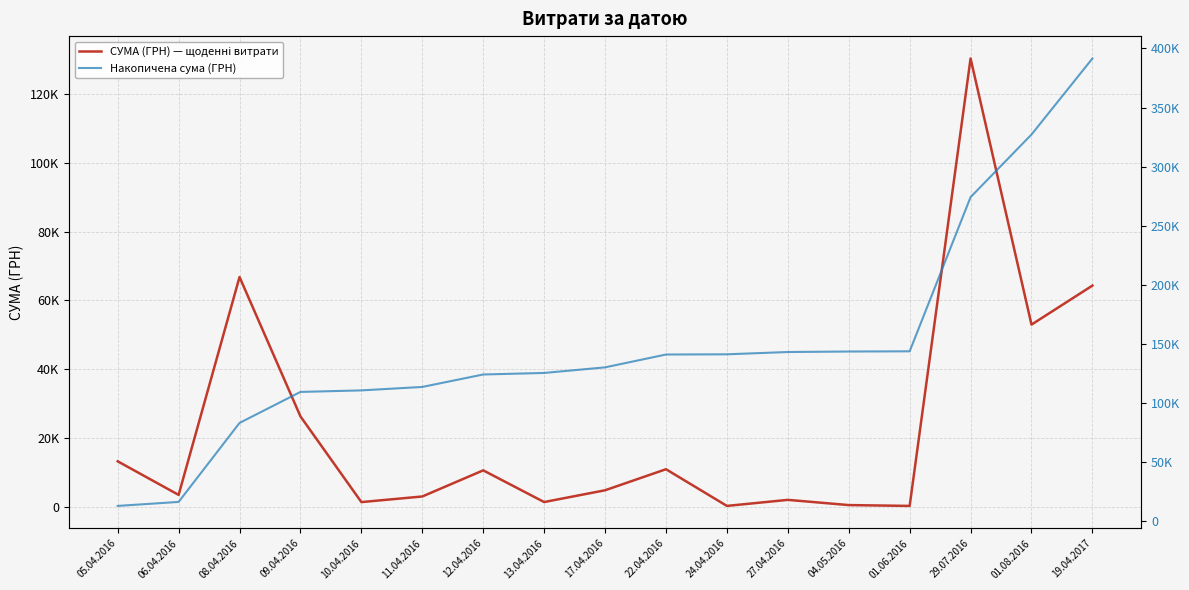

At which category does the chart reach its peak across all series?

19.04.2017